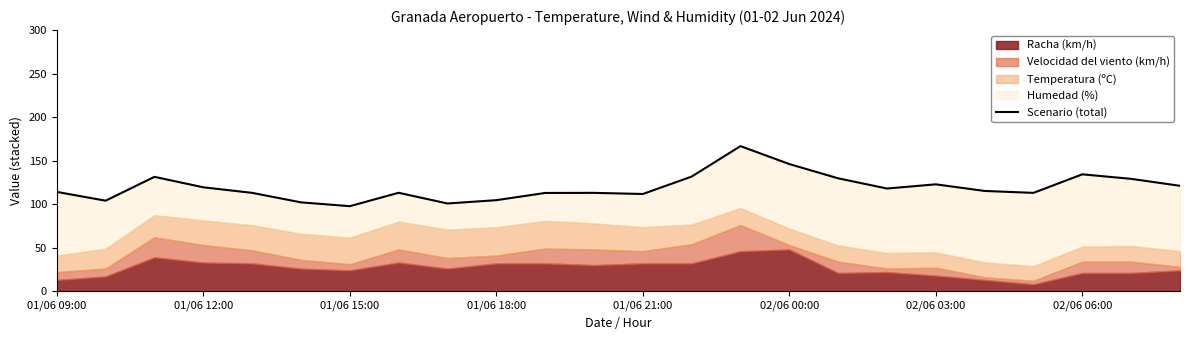

What is the change in value from 02/06 00:00 to 20?

+10.9